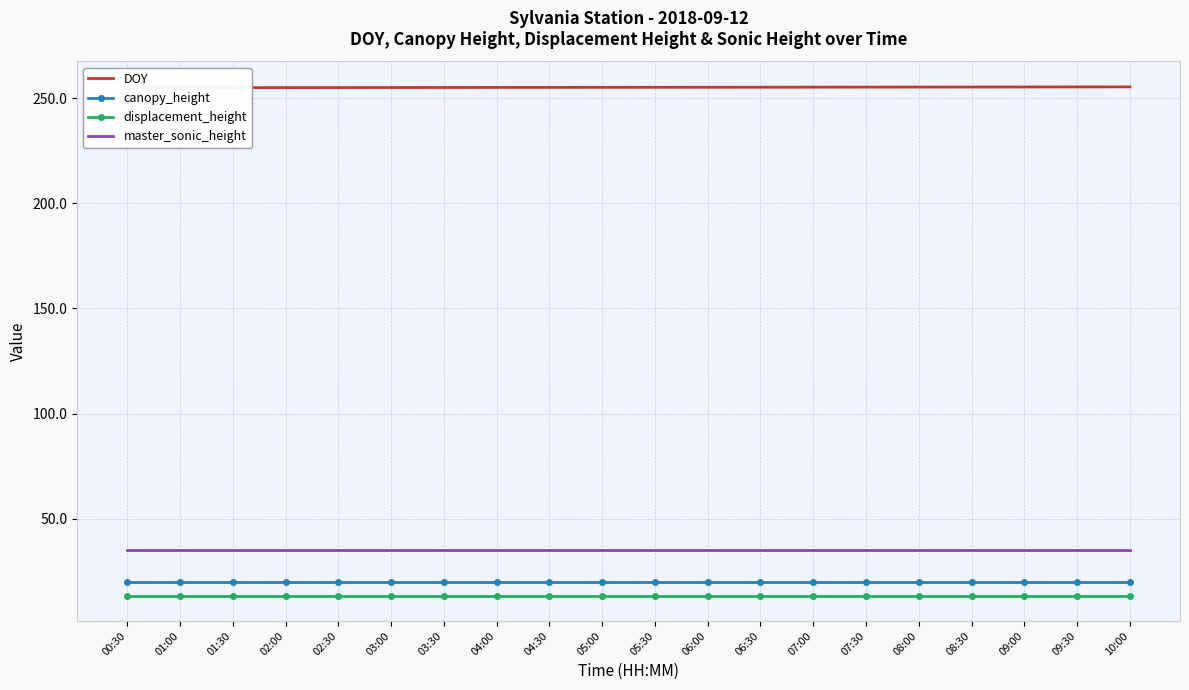

True or false: master_sonic_height and canopy_height cross at least once.

False